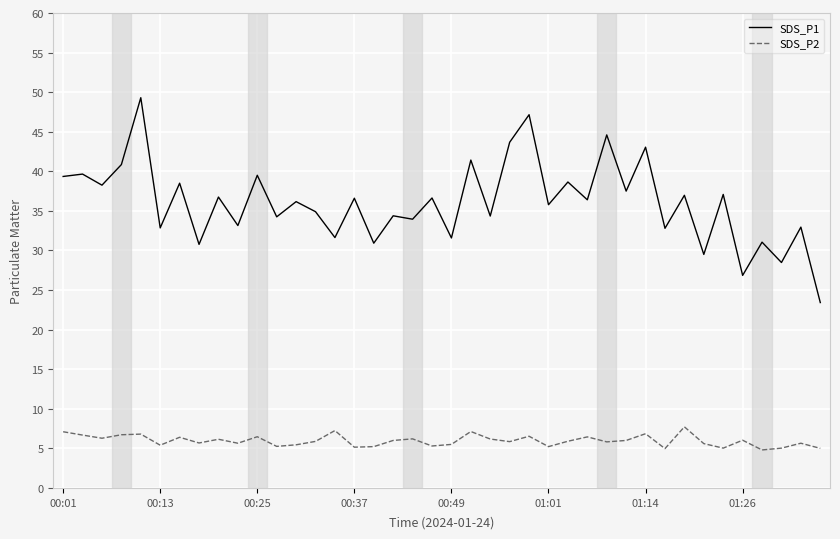

Which series has the largest total across all categories?

SDS_P1